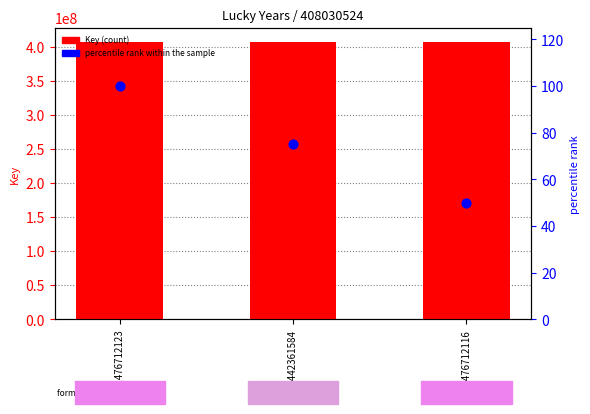

Is the value of Key (count) at 9781476712123 greater than the value of percentile rank within the sample at 9781442361584?

Yes